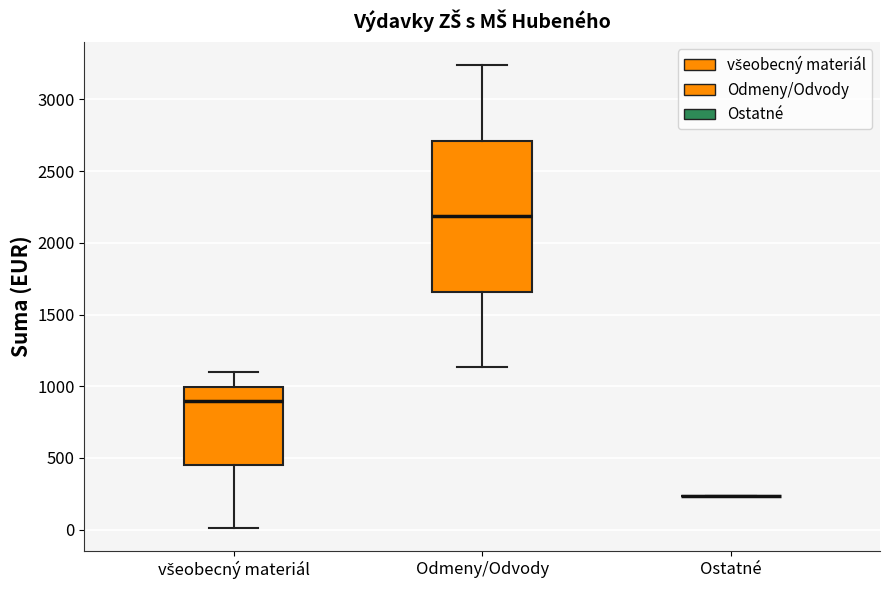

Which box is the tallest, from its lower edge to its upper edge?

Odmeny/Odvody